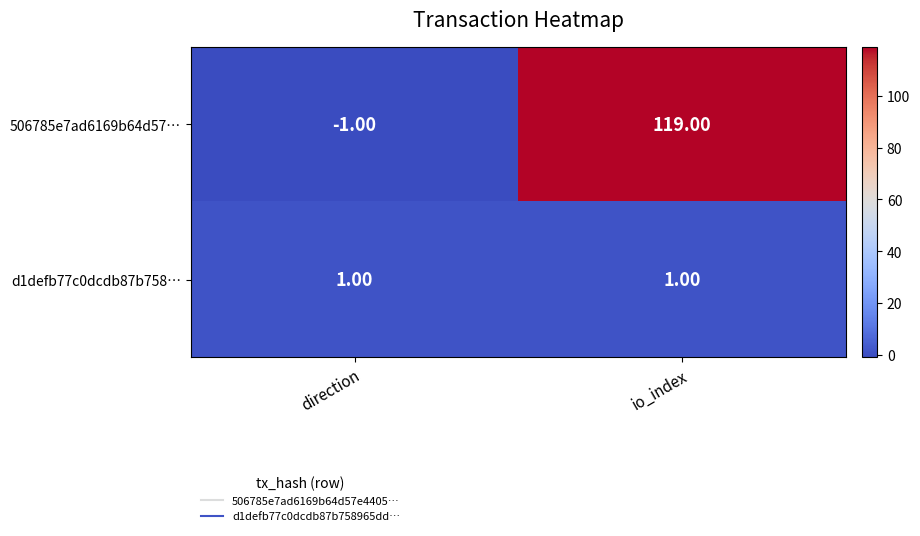

How many positive values does the 506785e7ad6169b64d57… series have?

1